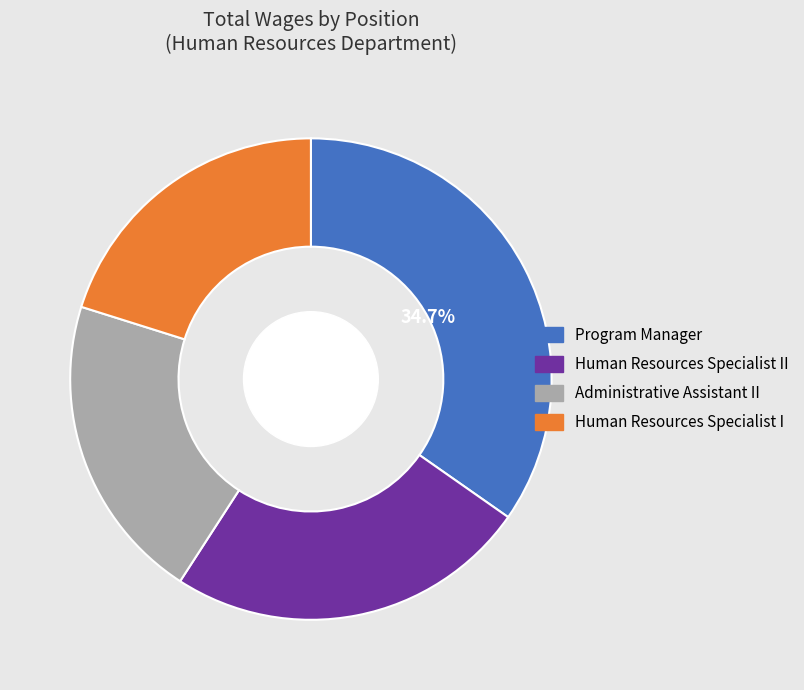

Does any single category account for the majority?

No